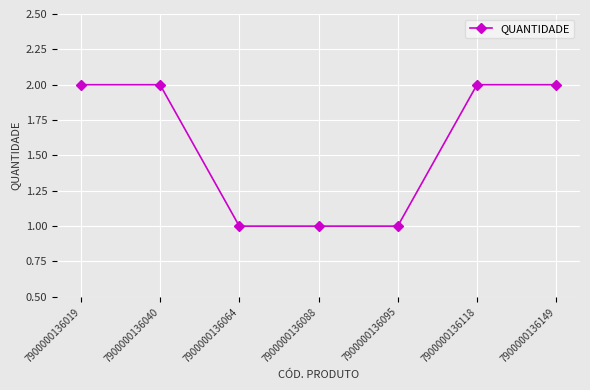

What is the value of the 1st point from the left?

2